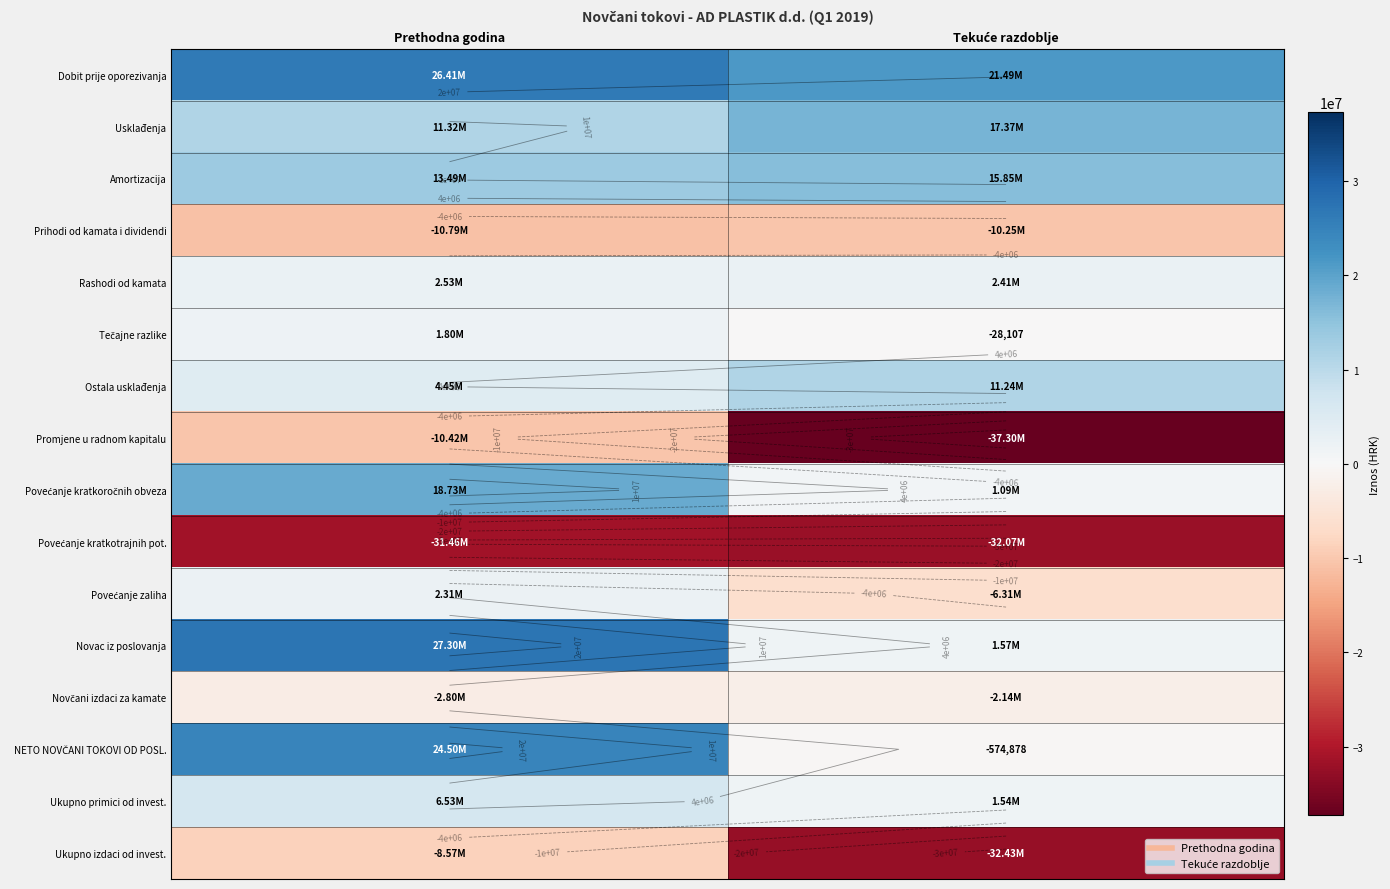

What is the minimum value for Usklađenja?

11317833